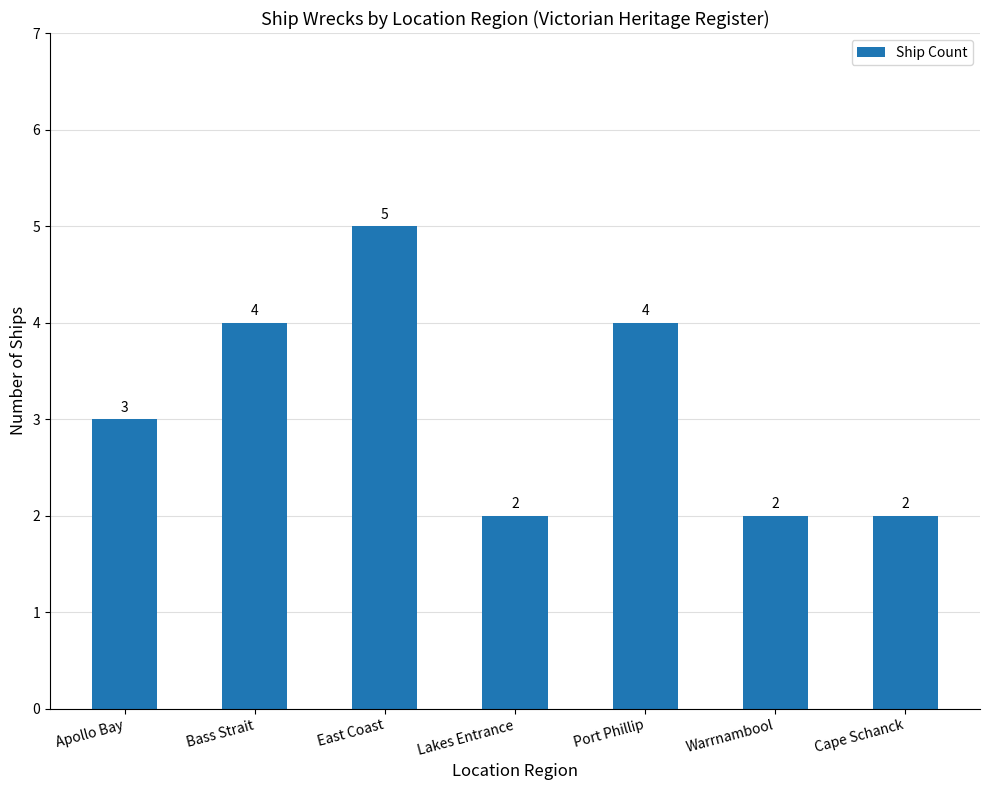

What position from the right is East Coast?

5